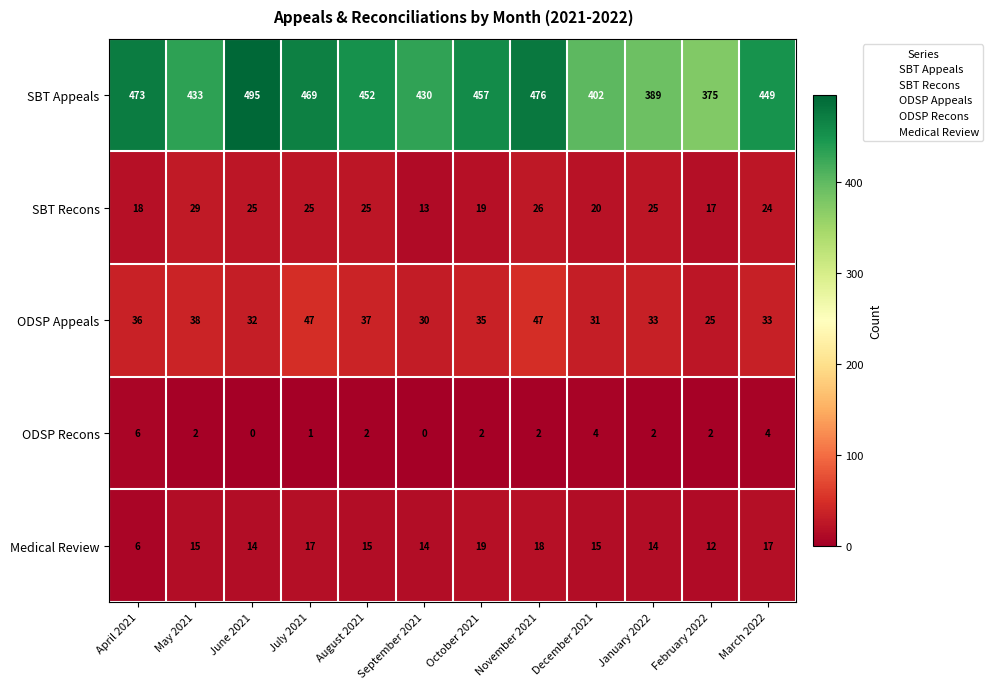

Which series has the widest spread of values?

SBT Appeals